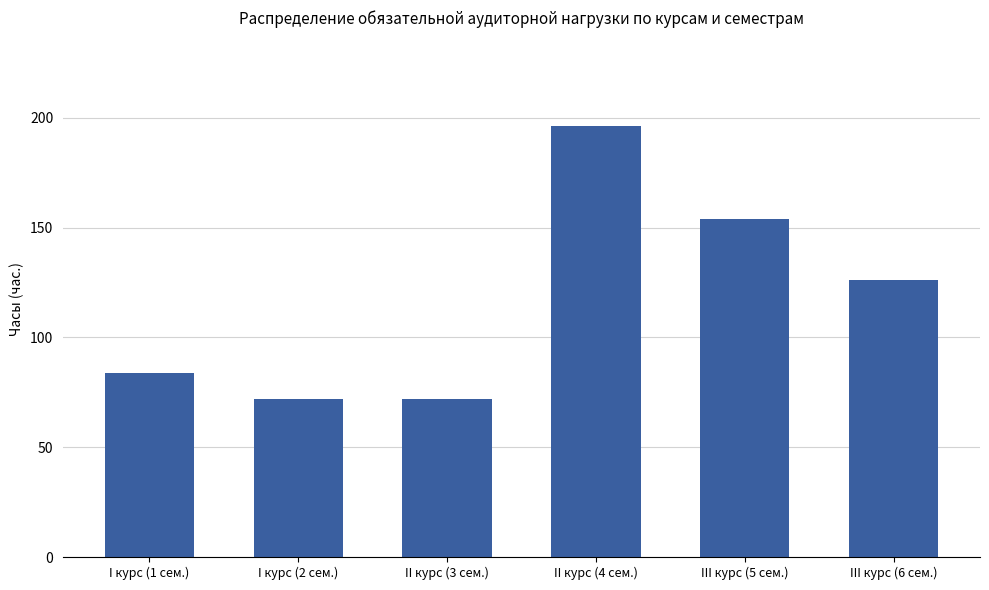

Reading left to right, what are all the values shown in this chart?

84	72	72	196	154	126